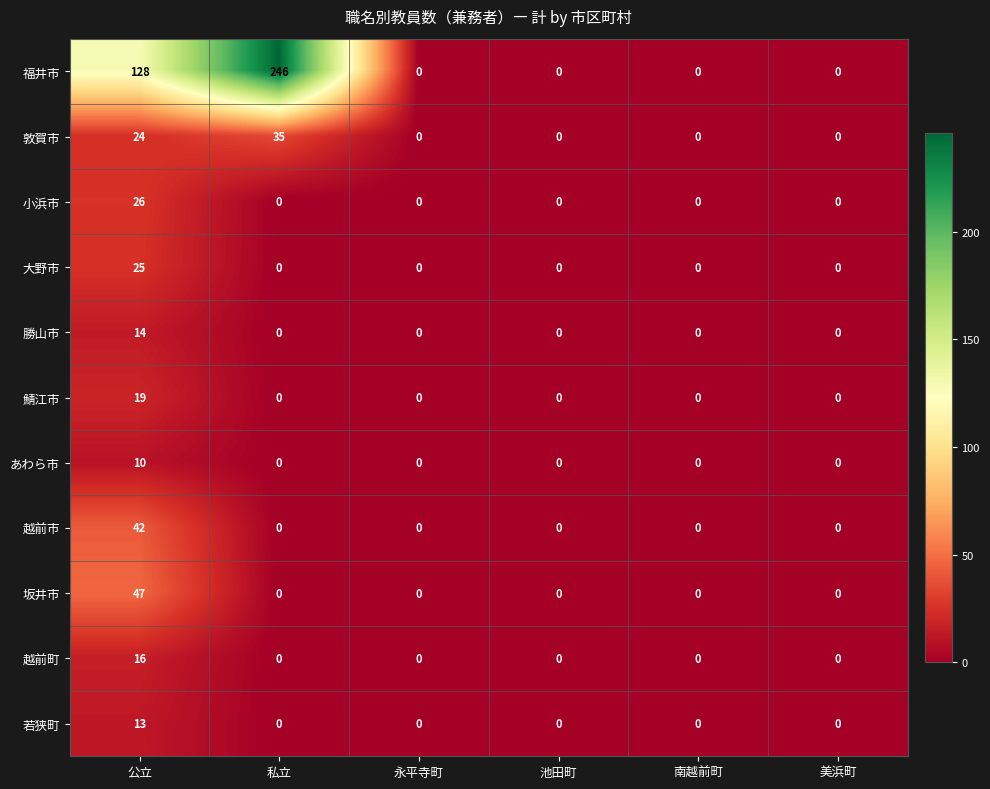

Which label corresponds to the largest value in the chart?

私立